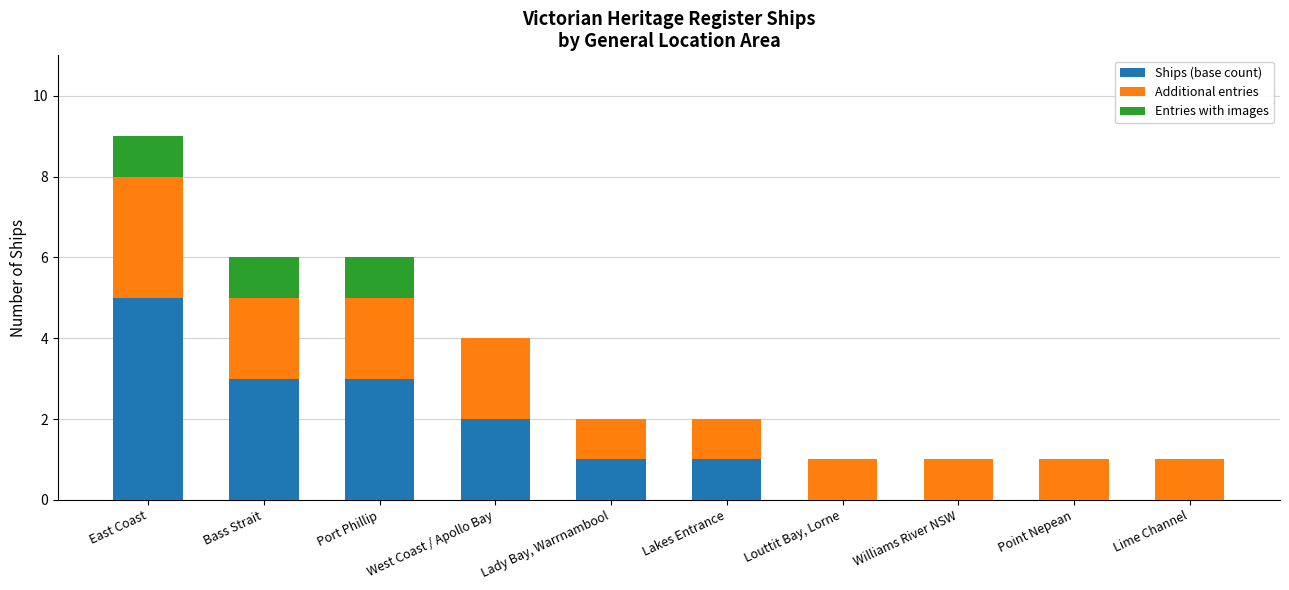

What is the total value across all series at West Coast / Apollo Bay?

4